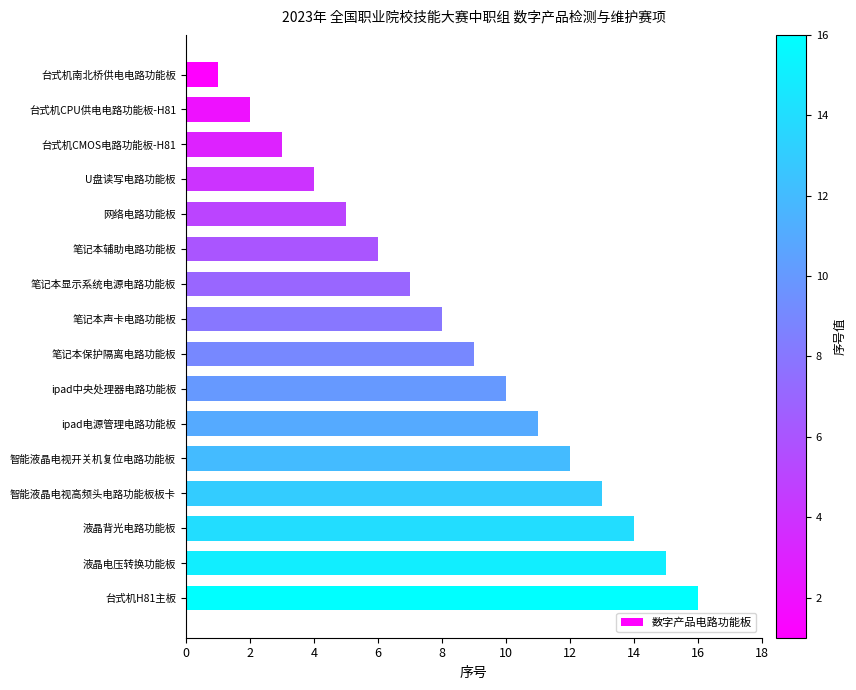

The chart shows a value of 8 at 网络电路功能板. True or false?

False